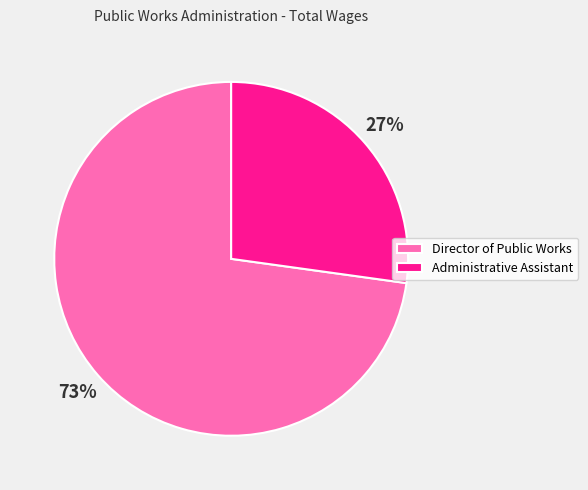

Which category has the smallest portion of the pie?

Administrative Assistant